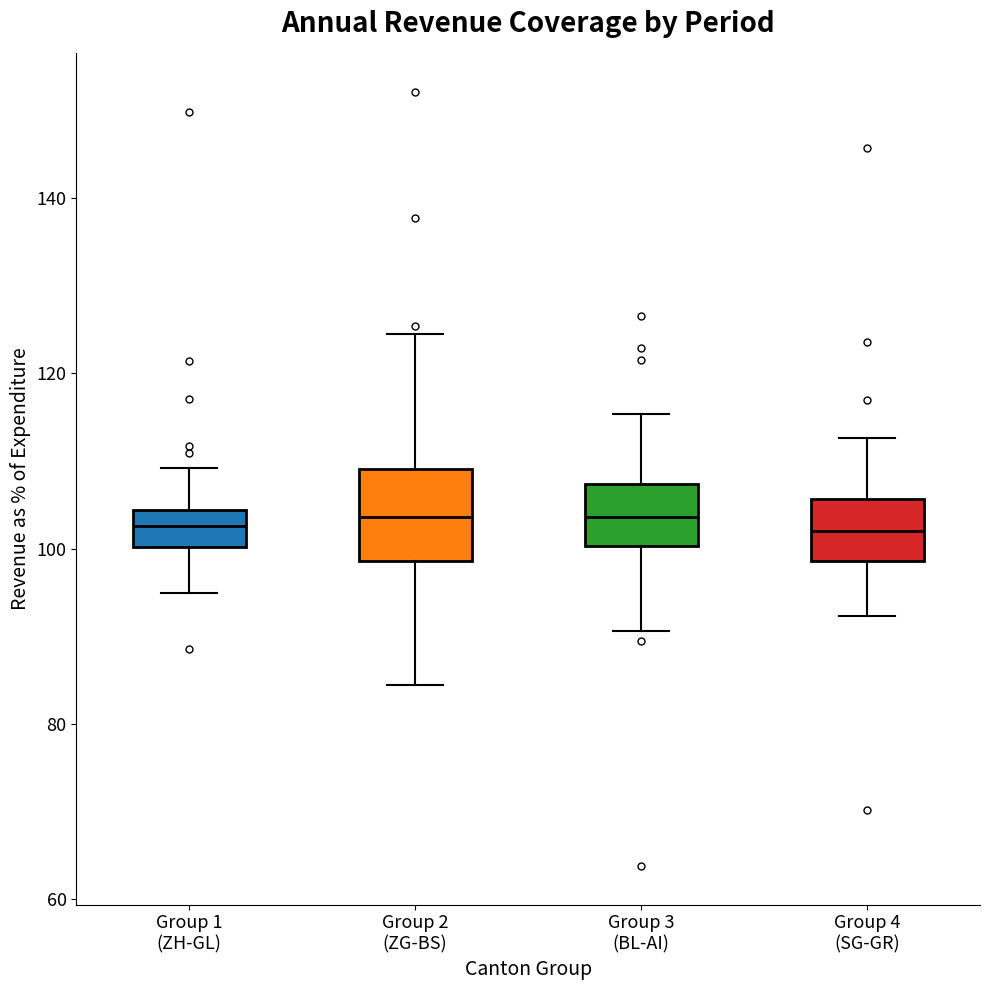

Which box is the tallest, from its lower edge to its upper edge?

Group 2 (ZG-BS)